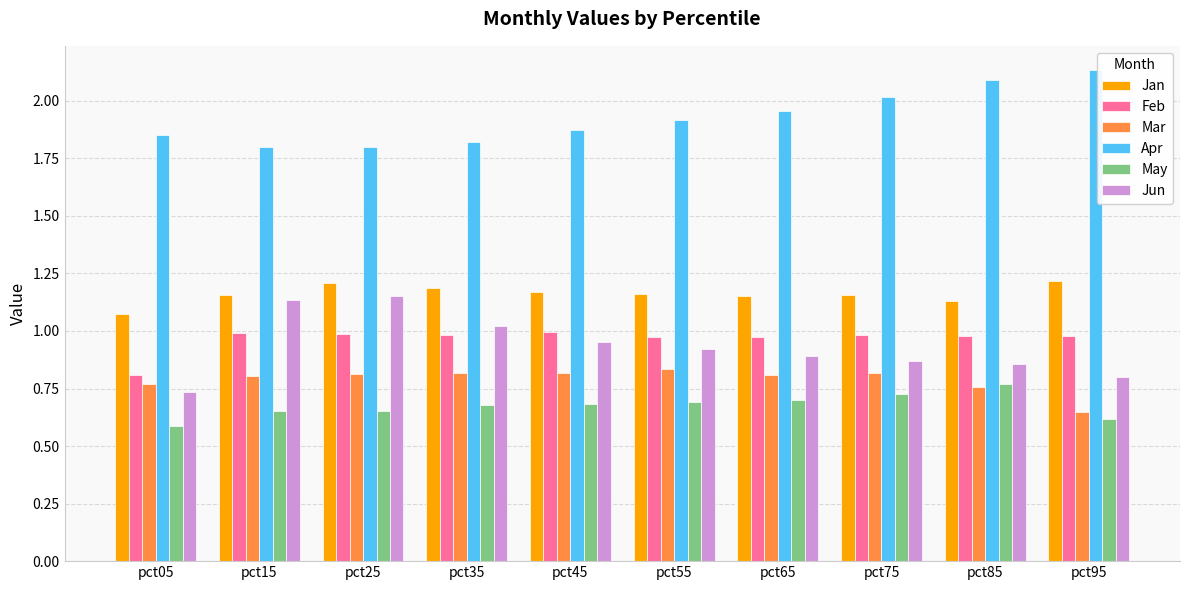

What is the sum of all Jun values?

9.3